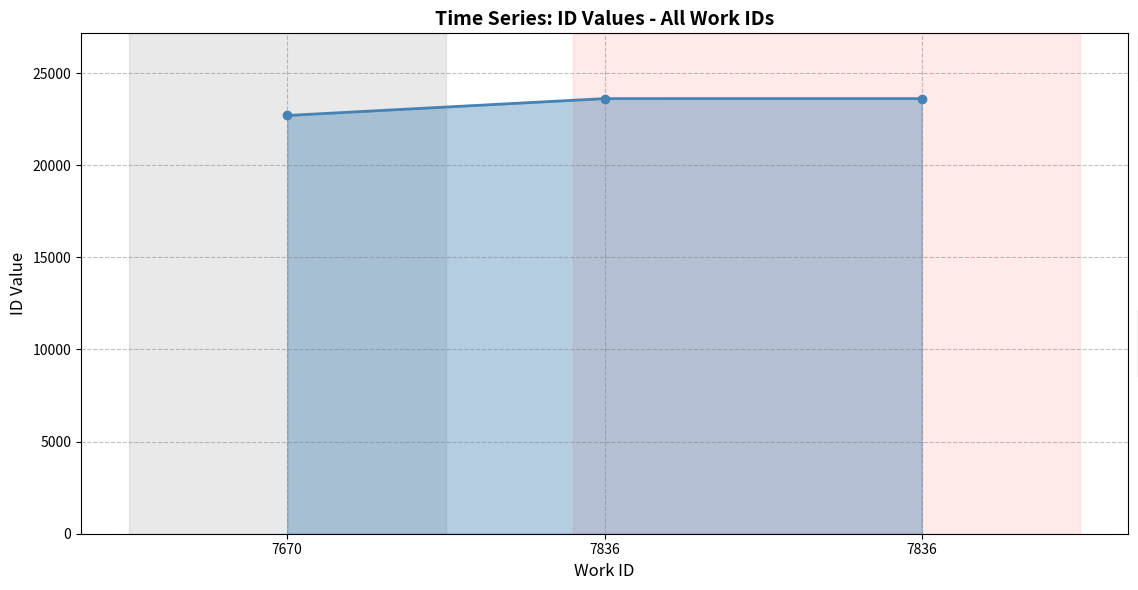

Is this an area chart (filled region under the line)?

Yes